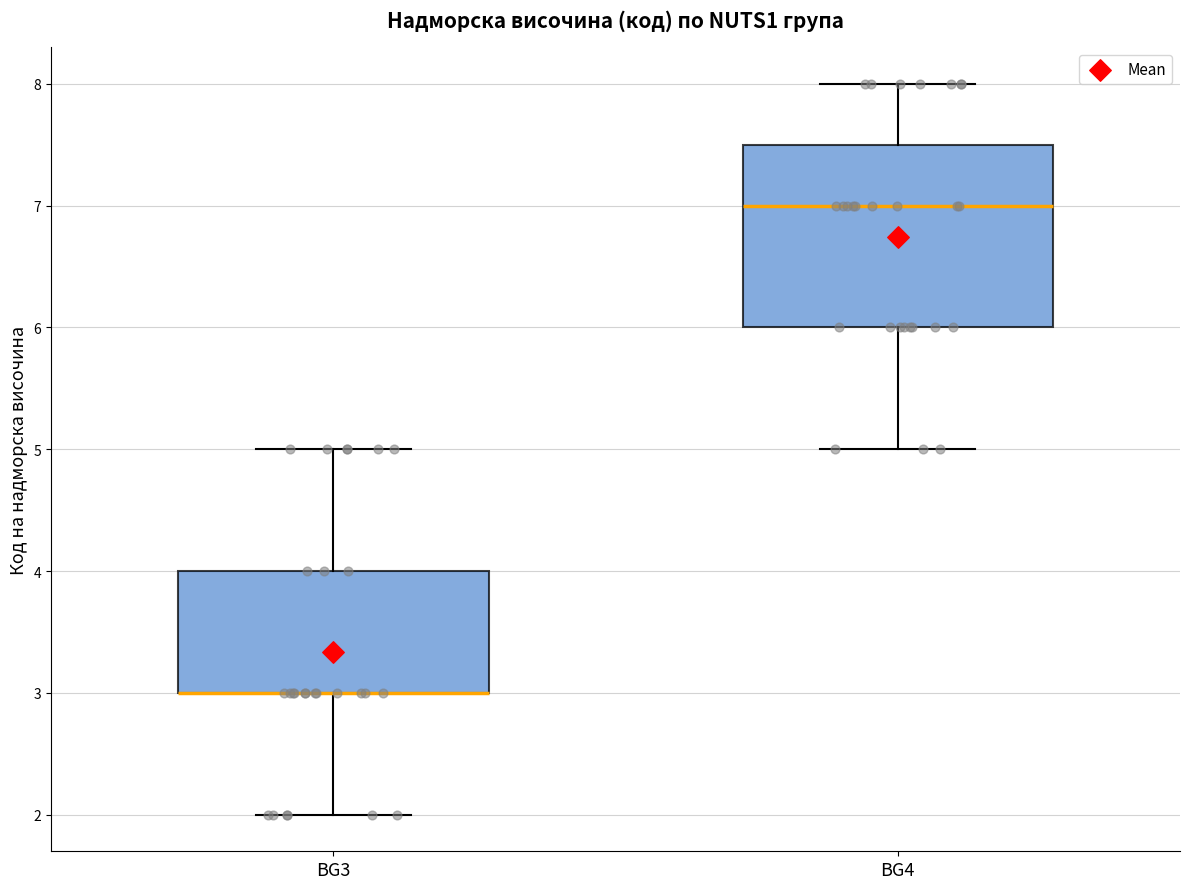

Reading left to right, transcribe this box plot: for each box, give where its median line is, the range the box spans, and where its two whiskers end, as read against the y-axis. The values are not printed on the chart, so give them approximately, as read against the axis.

BG3: median 3.0 (drawn on the box's lower edge), box 3.0 to 4.0, whiskers 2.0 to 5.0
BG4: median 7.0, box 6.0 to 7.5, whiskers 5.0 to 8.0